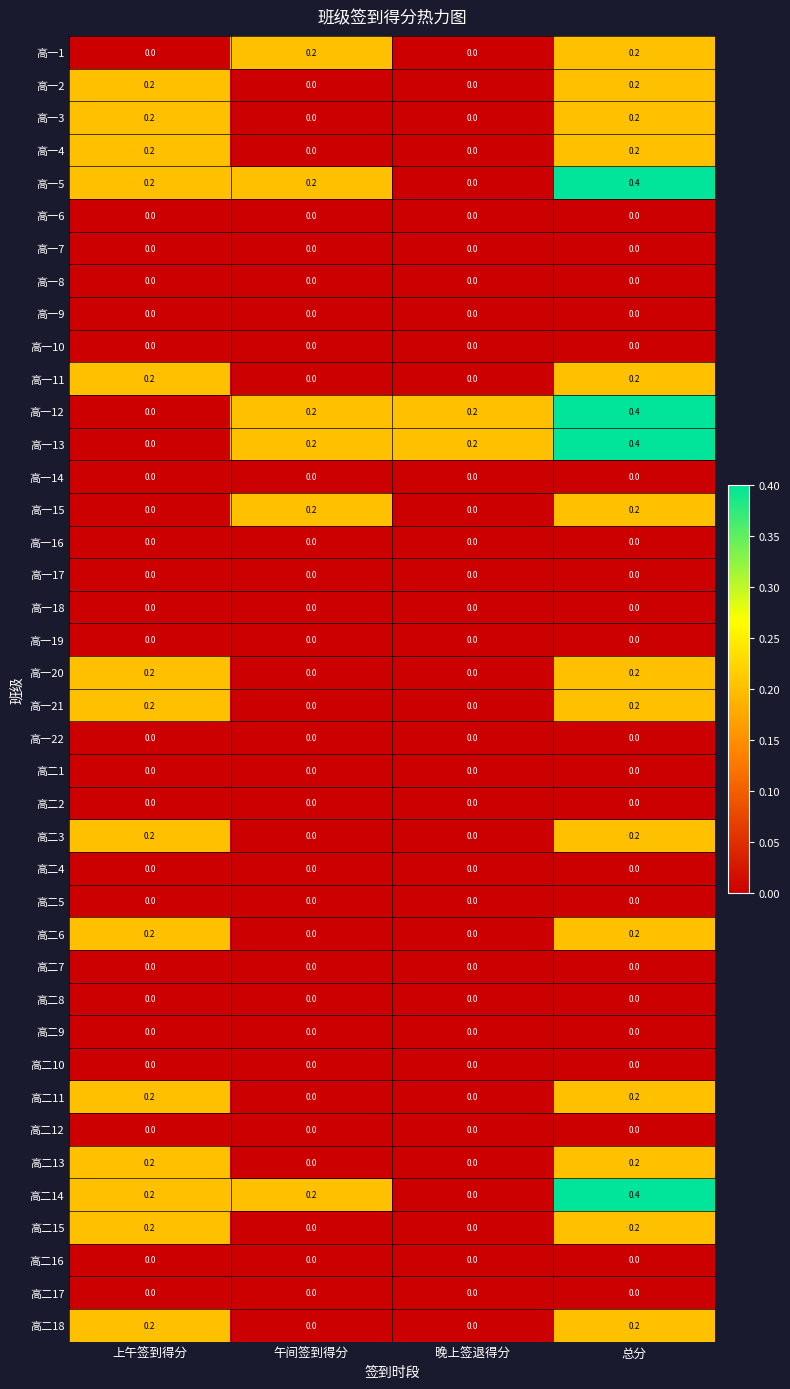

What is the total value across all series at 上午签到得分?

2.8